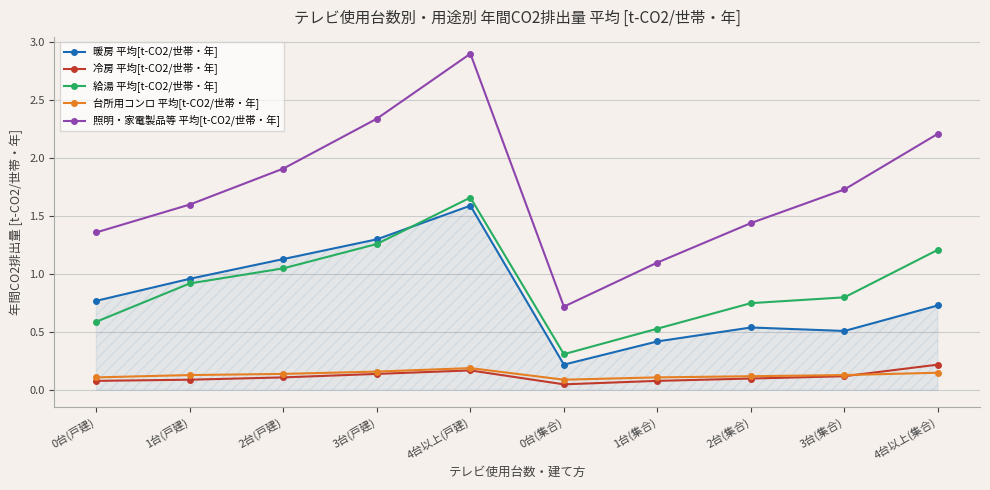

What are all the series names shown in the legend?

暖房 平均[t-CO2/世帯・年], 冷房 平均[t-CO2/世帯・年], 給湯 平均[t-CO2/世帯・年], 台所用コンロ 平均[t-CO2/世帯・年], 照明・家電製品等 平均[t-CO2/世帯・年]